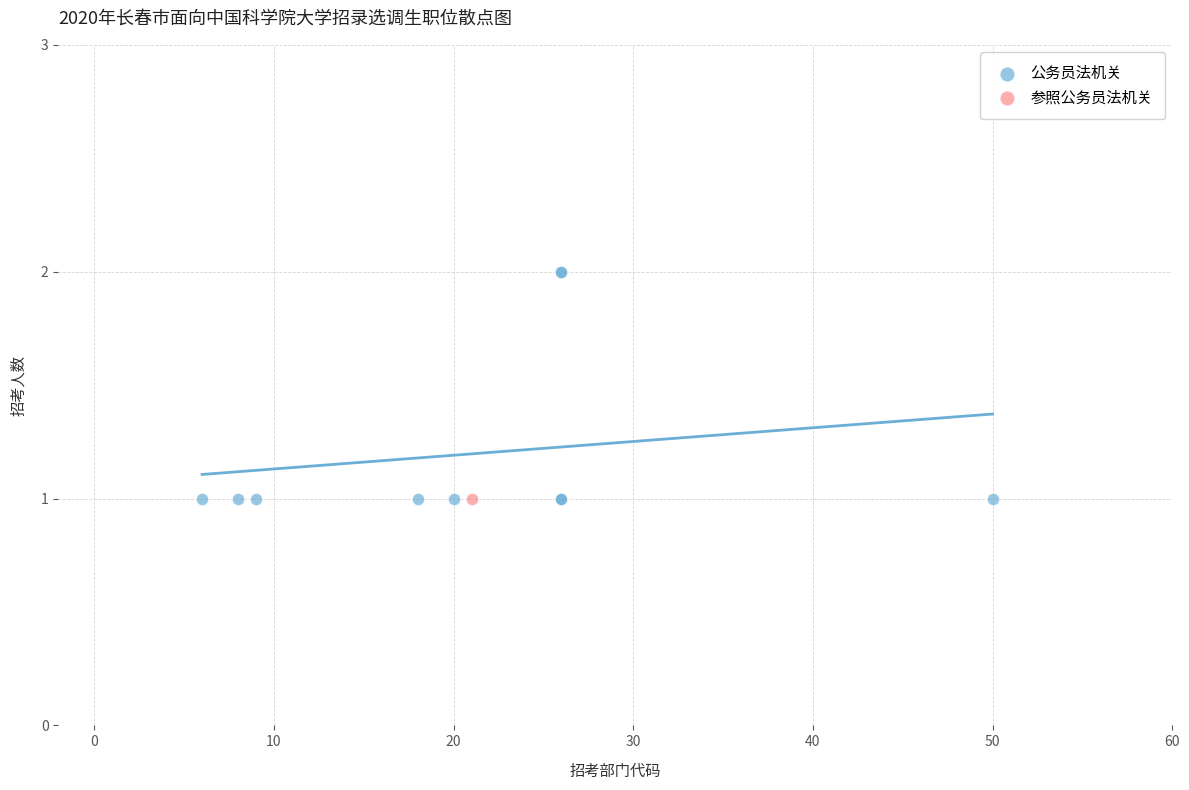

What are all the series names shown in the legend?

公务员法机关, 参照公务员法机关